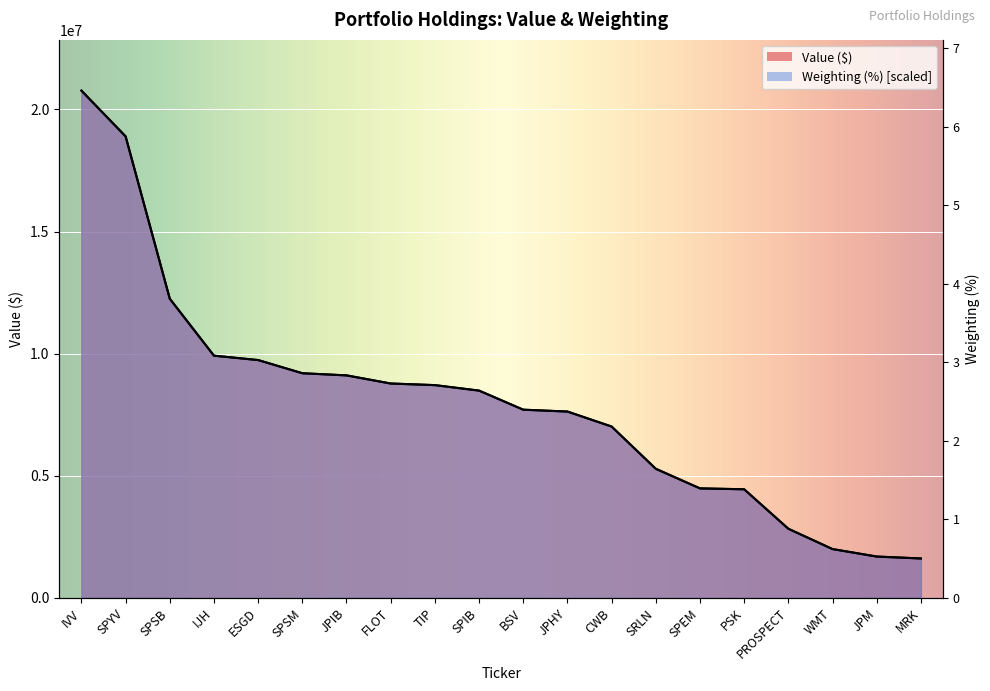

Reading right to left, list all the values displayed in this chart.

Value: MRK=1614000.0	JPM=1692000.0	WMT=1999000.0	PROSPECT=2832000.0	PSK=4447000.0	SPEM=4484000.0	SRLN=5286000.0	CWB=7017000.0	JPHY=7630000.0	BSV=7705000.0	SPIB=8487000.0	TIP=8711000.0	FLOT=8778000.0	JPIB=9110000.0	SPSM=9199000.0	ESGD=9738000.0	IJH=9917000.0	SPSB=12249000.0	SPYV=18897000.0	IVV=20769000.0
Weighting: MRK=1613188.6	JPM=1693526.7	WMT=1998811.4	PROSPECT=2831113.9	PSK=4447516.0	SPEM=4482864.8	SRLN=5286245.6	CWB=7015121.0	JPHY=7628903.9	BSV=7706028.5	SPIB=8486914.6	TIP=8711861.2	FLOT=8776131.7	JPIB=9110338.1	SPSM=9197103.2	ESGD=9736975.1	IJH=9916932.4	SPSB=12249950.2	SPYV=18895516.0	IVV=20769000.0